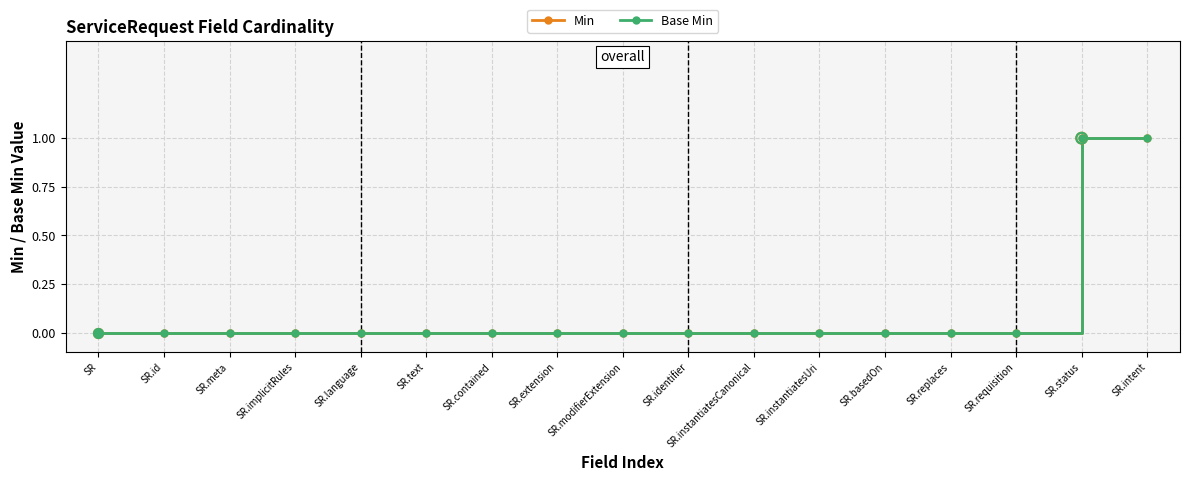

Is the value of Base Min at SR.implicitRules greater than the value of Min at SR.contained?

No